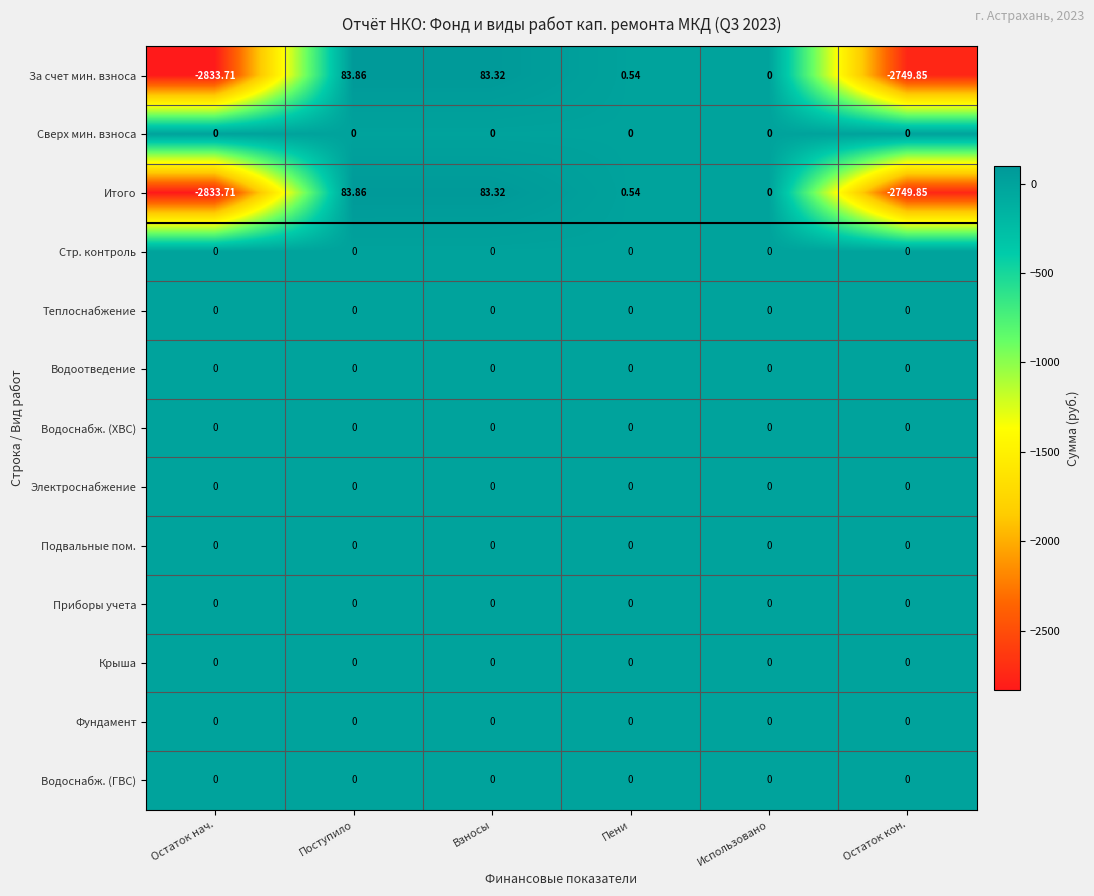

Which label corresponds to the smallest value in the chart?

Остаток нач.